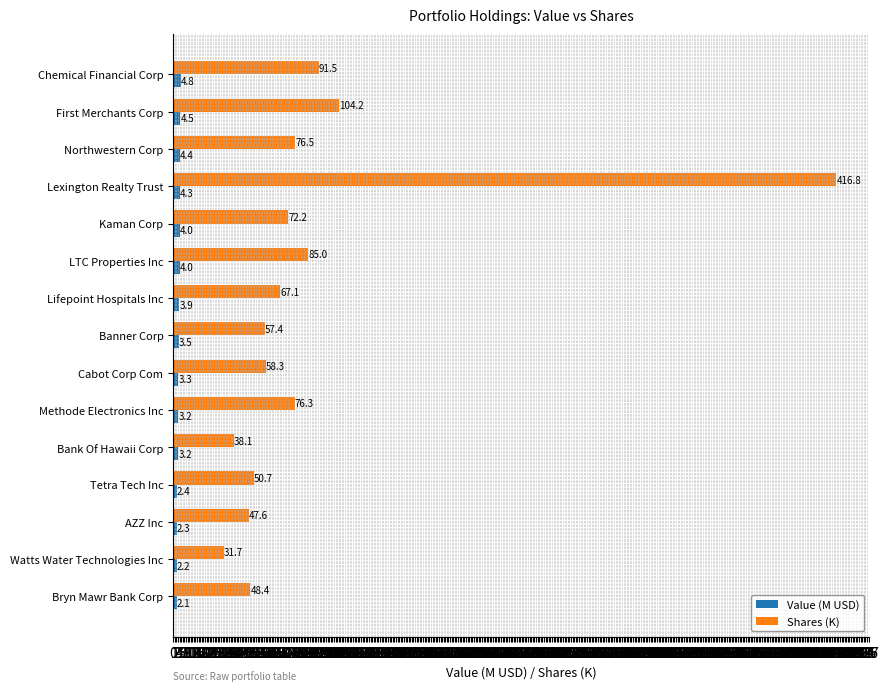

What is the highest value of the Value (M USD) series?

4.8